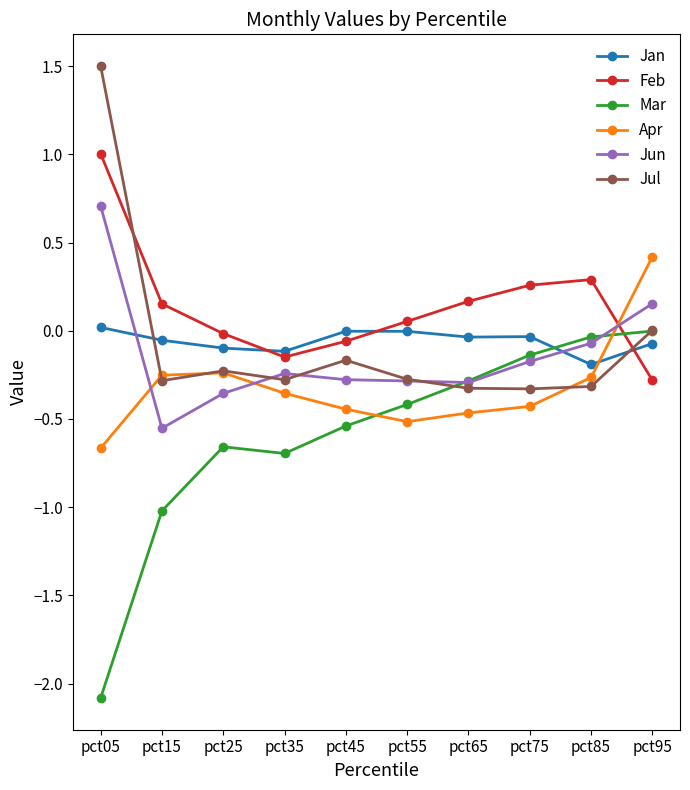

True or false: Mar has a value of -0.4 at pct55.

True